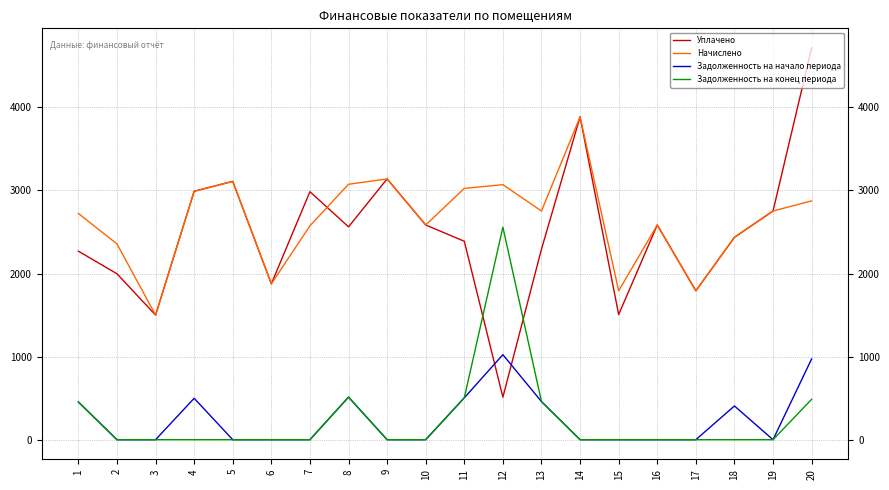

Does the chart have visible grid lines?

Yes